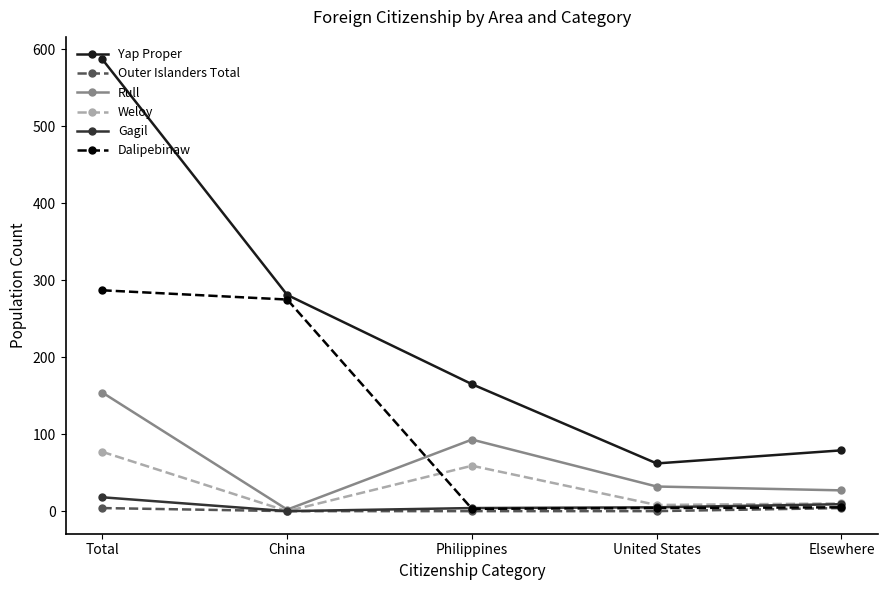

Which series changed the most between China and Elsewhere?

Dalipebinaw